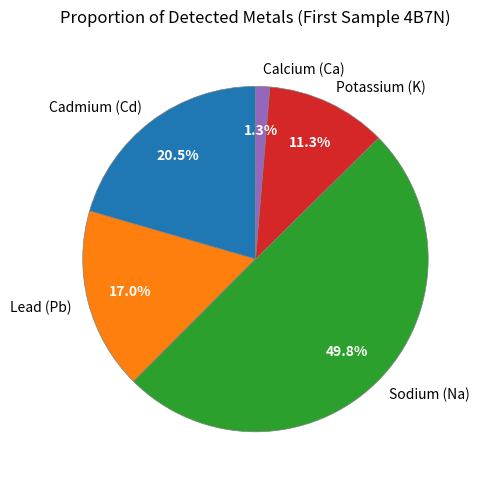

To the nearest percent, what portion does Sodium (Na) represent?

50%